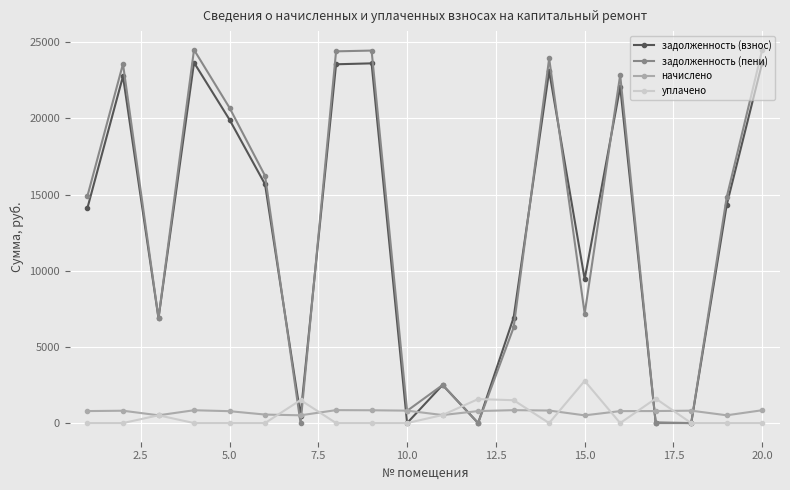

Does the chart have visible grid lines?

Yes